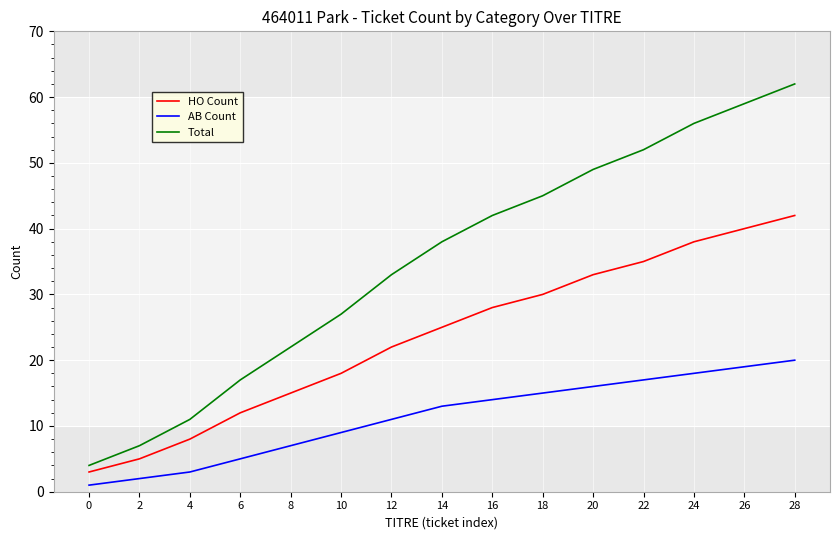

Which series changed the most between 2 and 22?

Total